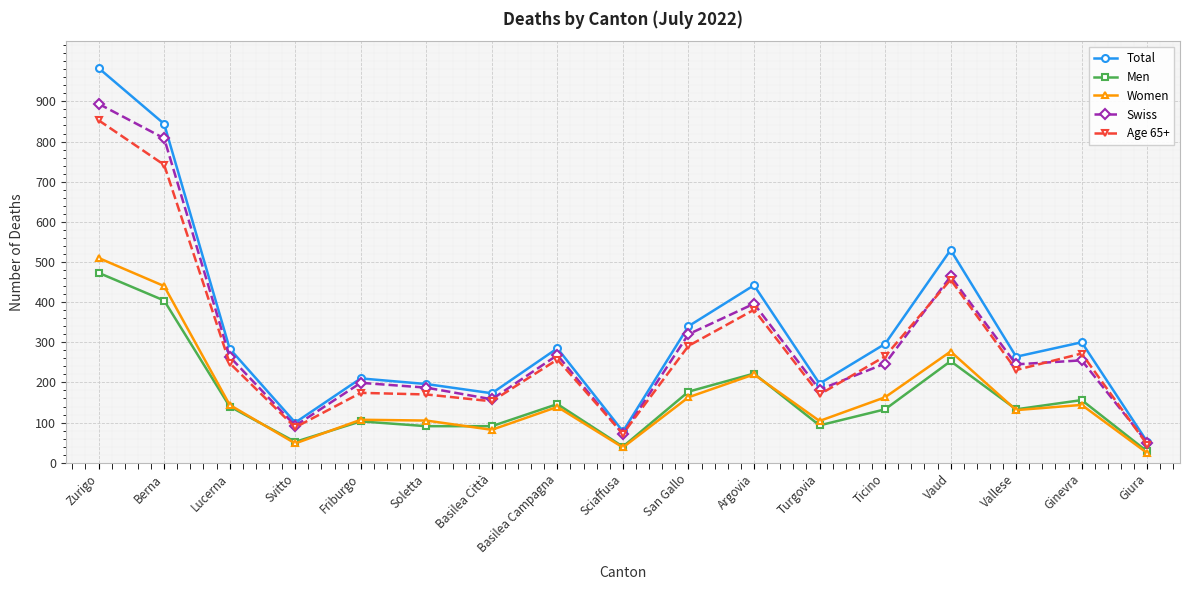

How many lines are shown in the chart?

5